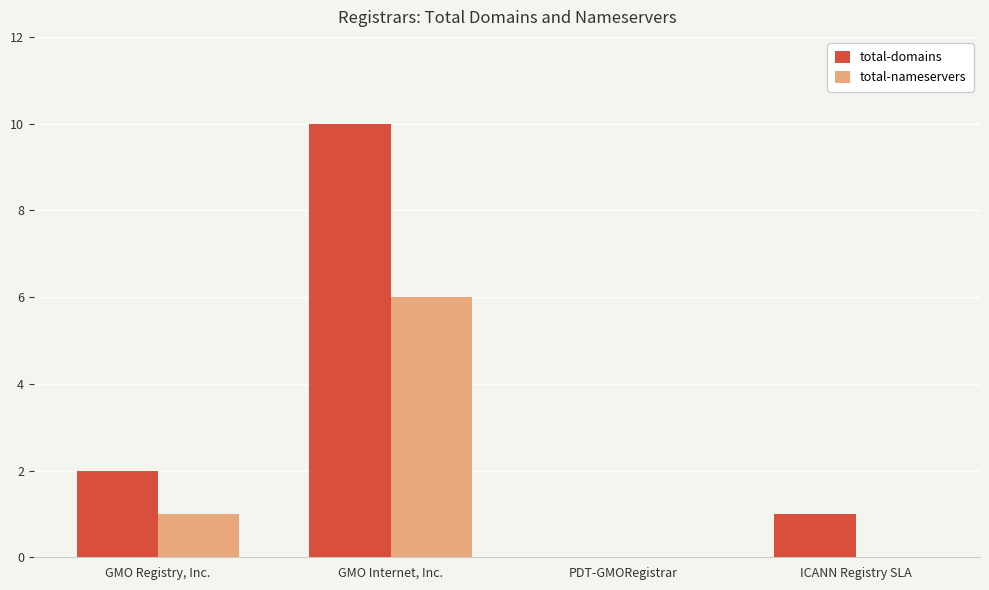

What is the sum of the total-domains values at GMO Registry, Inc. and GMO Internet, Inc.?

12